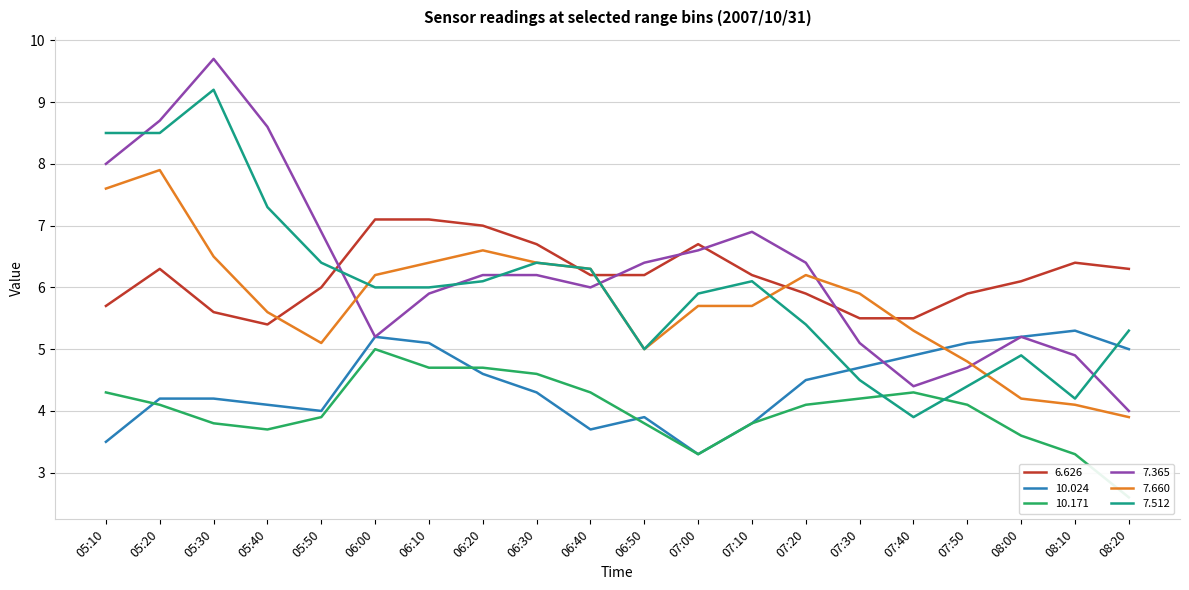

Where does the   7.512 series first go above 6?

05:10